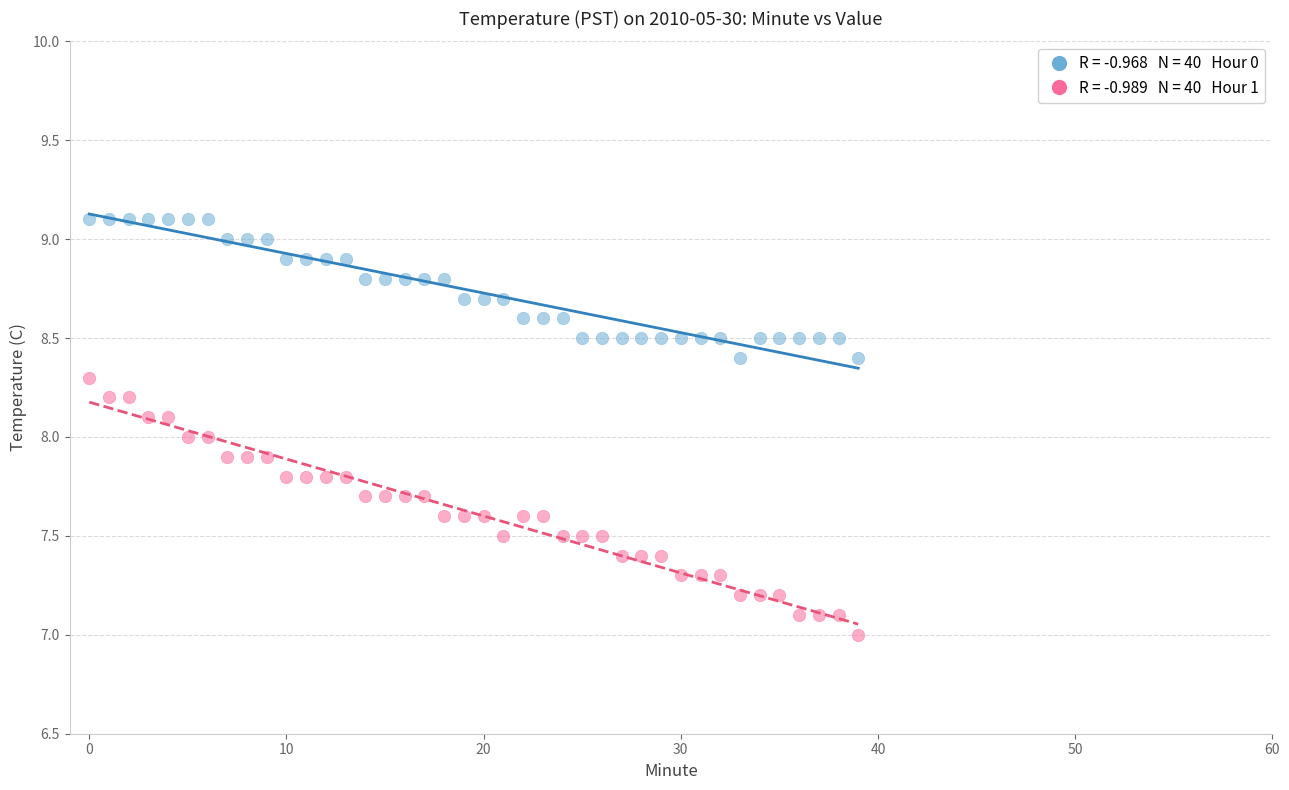

Across all data points, what is the range of Y values (max minus min)?

2.1